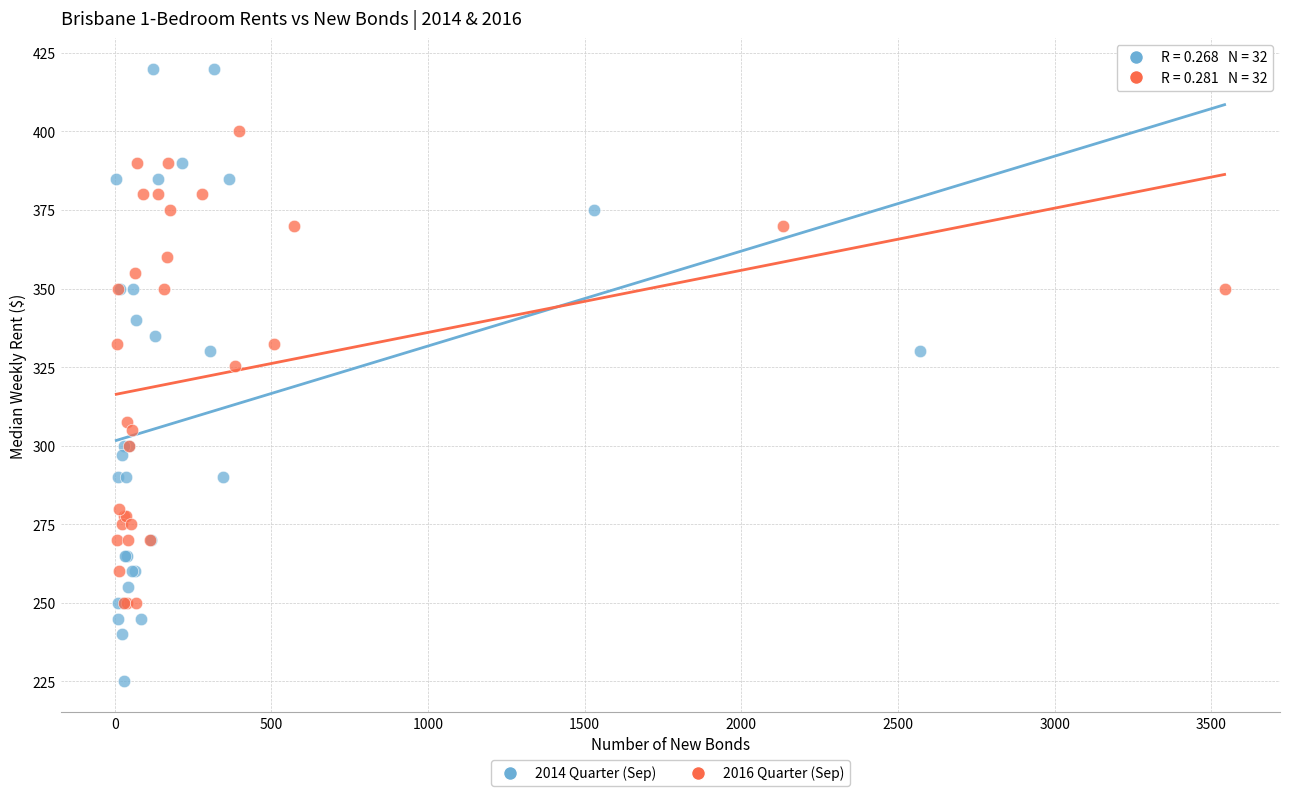

Which series reaches the minimum Y coordinate?

2014 Quarter (Sep)